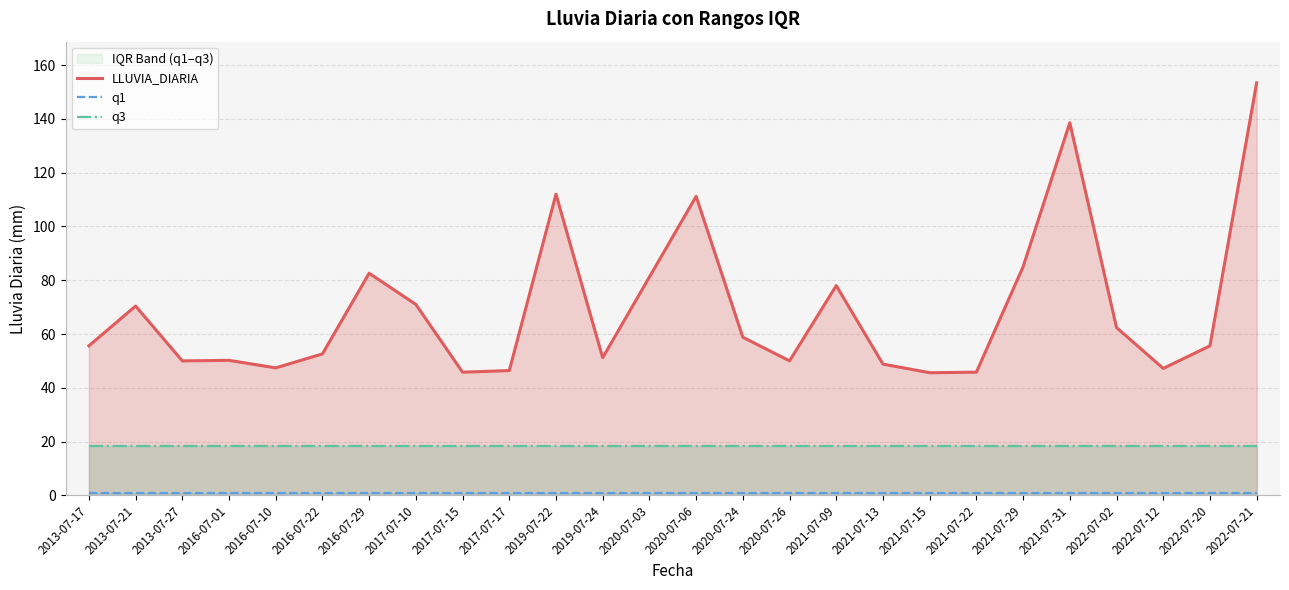

True or false: q1 has a value of 0.3 at 2020-07-03.

False